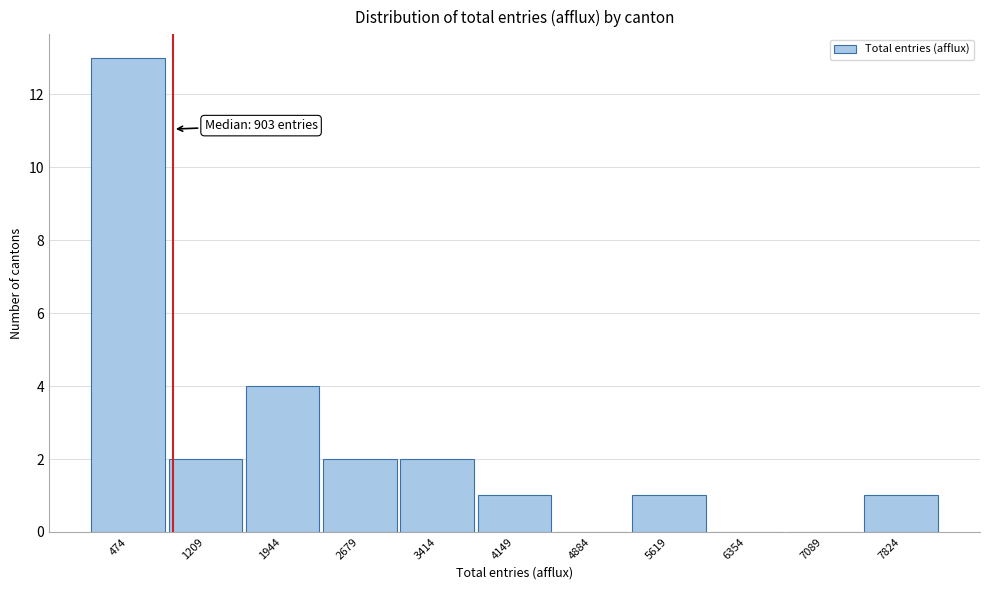

Which range on the x-axis has the tallest bar?

100 to 800